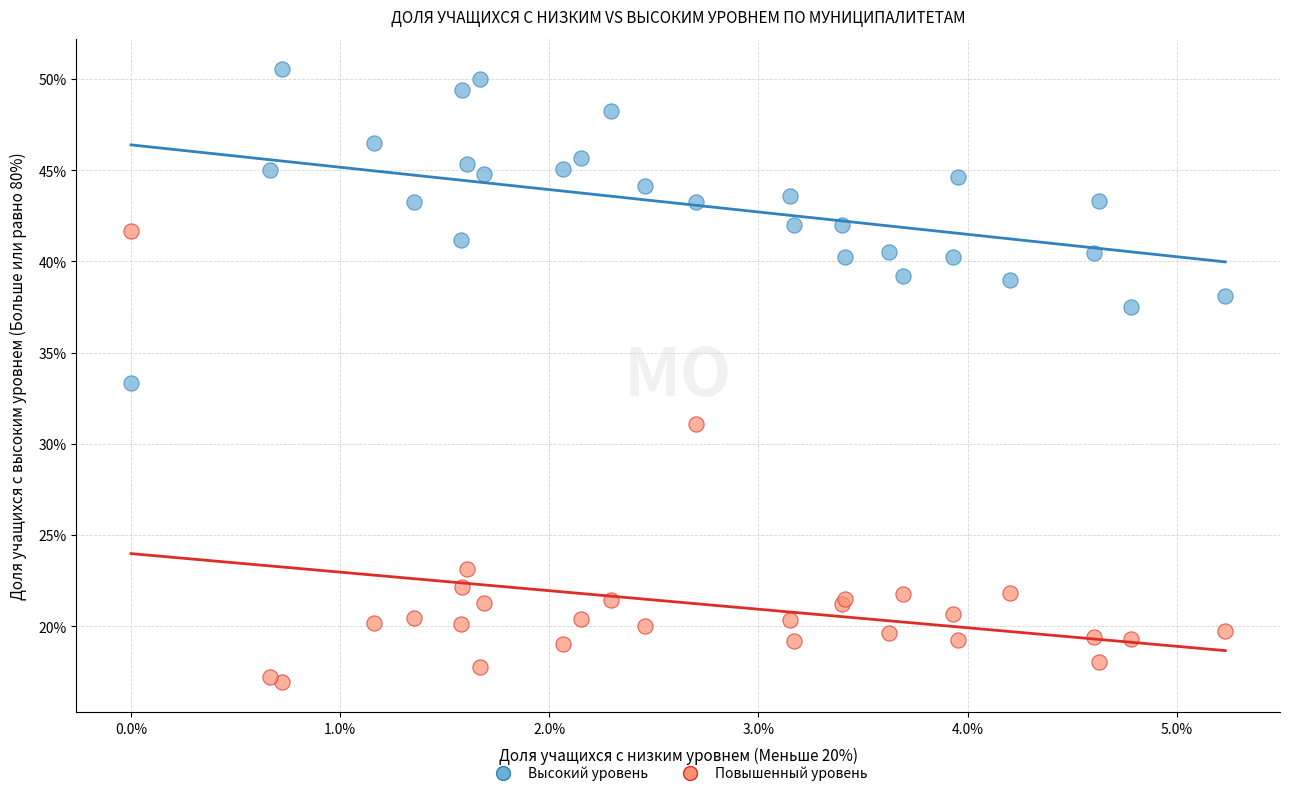

What are all the series names shown in the legend?

Высокий уровень, Повышенный уровень